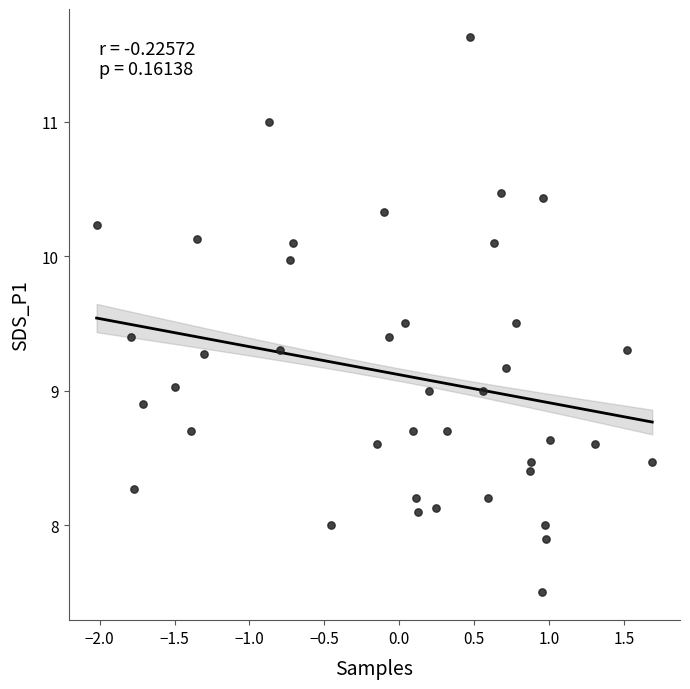

What is the range of Y values (max minus min)?

4.1